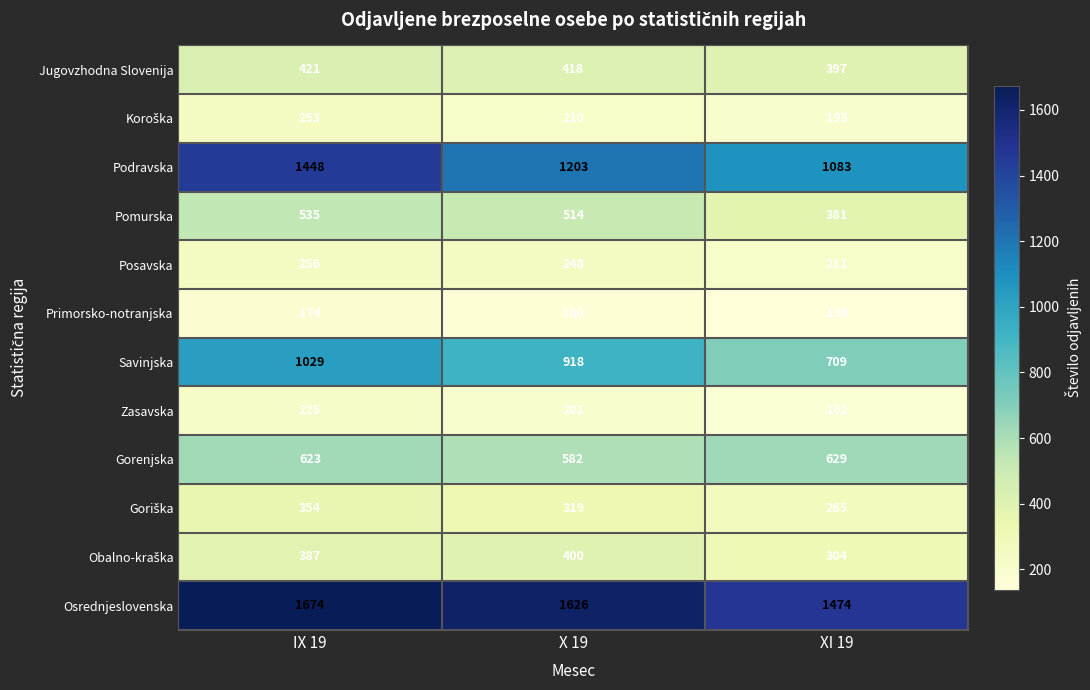

What is the minimum value for Posavska?

211